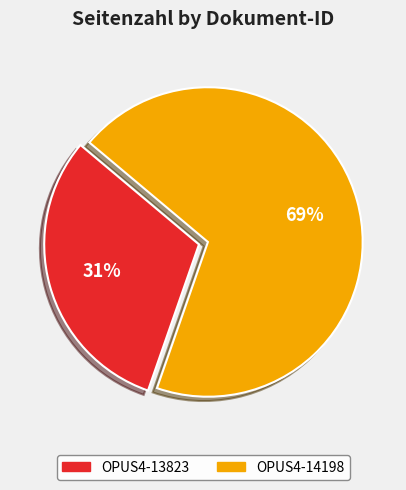

How many slices are in this pie chart?

2